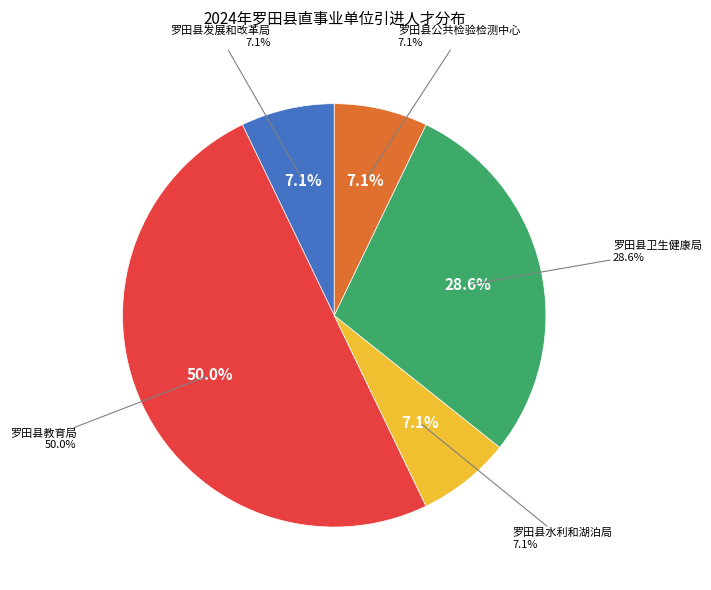

To the nearest percent, what percentage of the pie is 罗田县公共检验检测中心?

7%